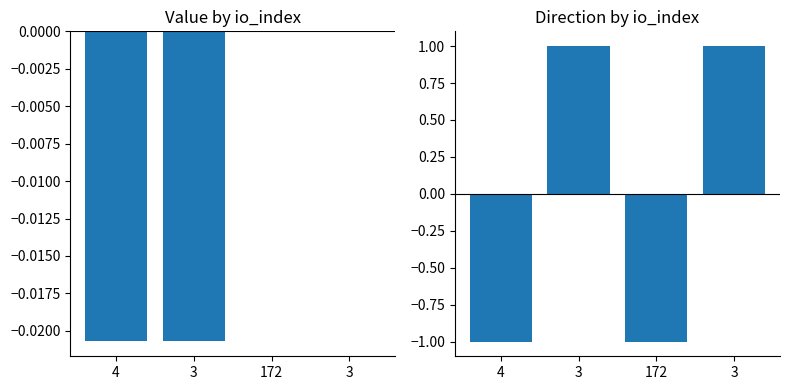

What is the total value across all series at 4?

-1.0